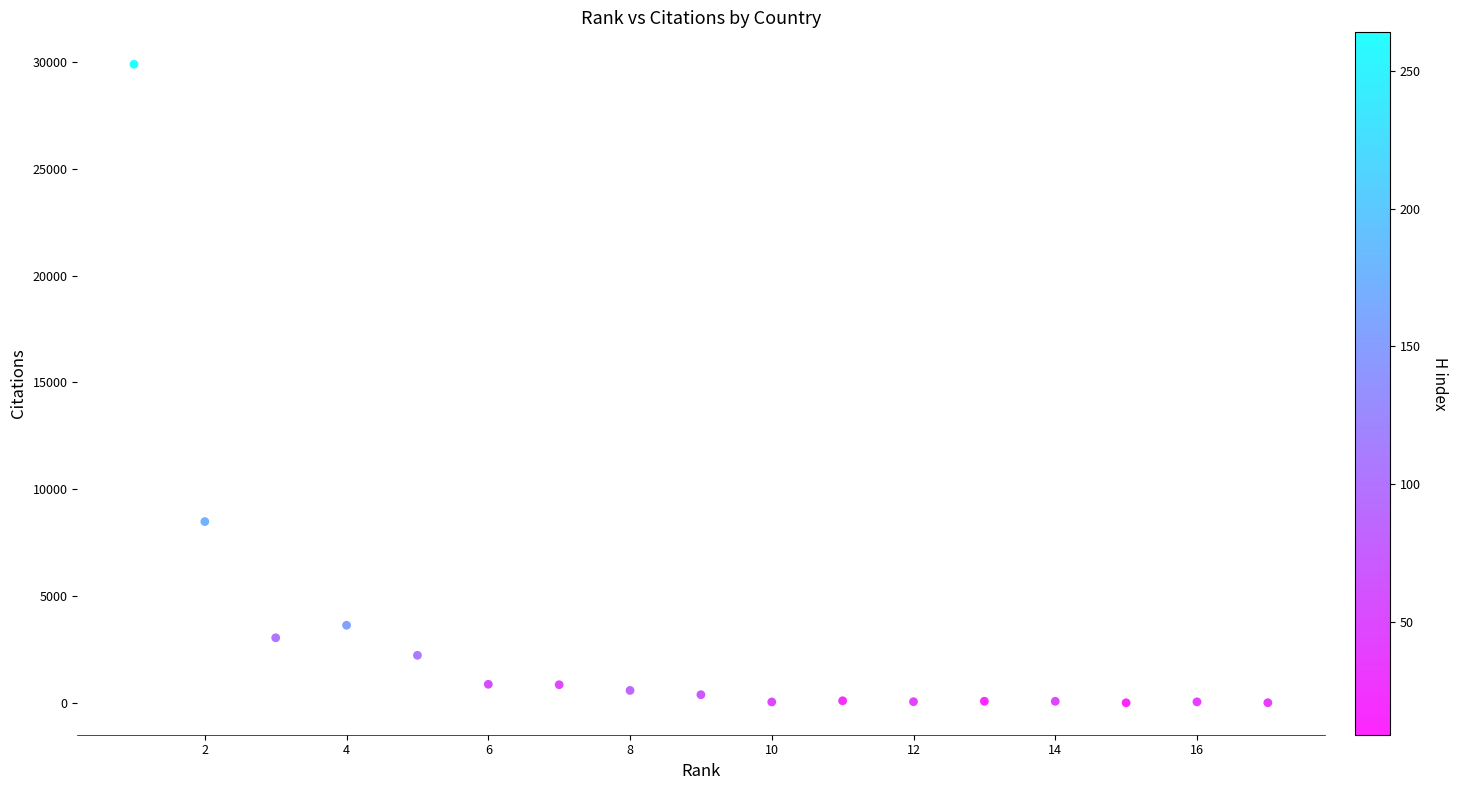

What Y value in the scatter plot is closest to 14946?

8484